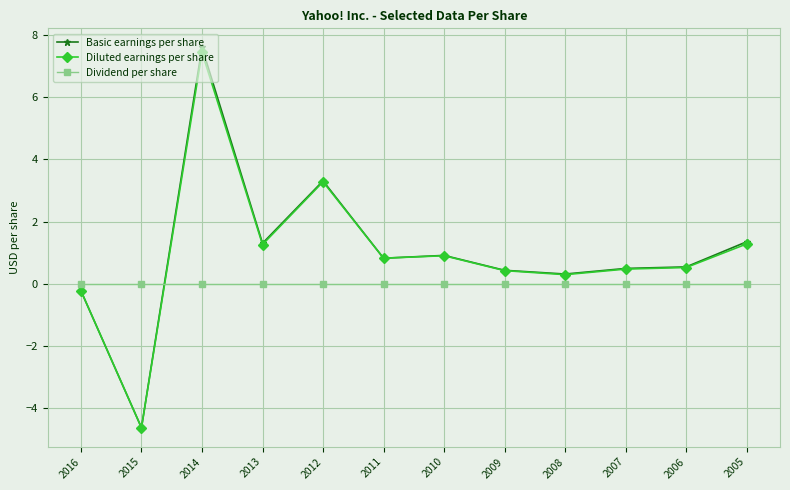

After their last crossing, which series has the higher values: Diluted earnings per share or Dividend per share?

Diluted earnings per share